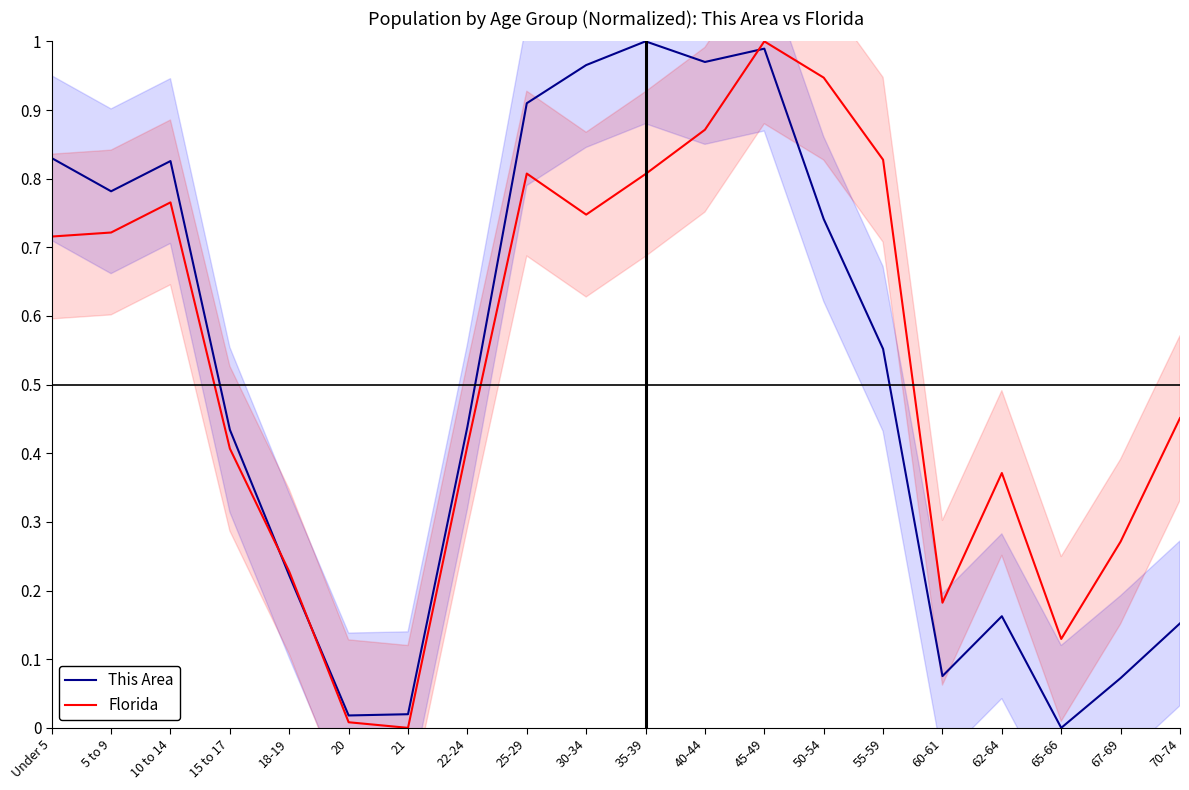

What are all the series names shown in the legend?

This Area, Florida